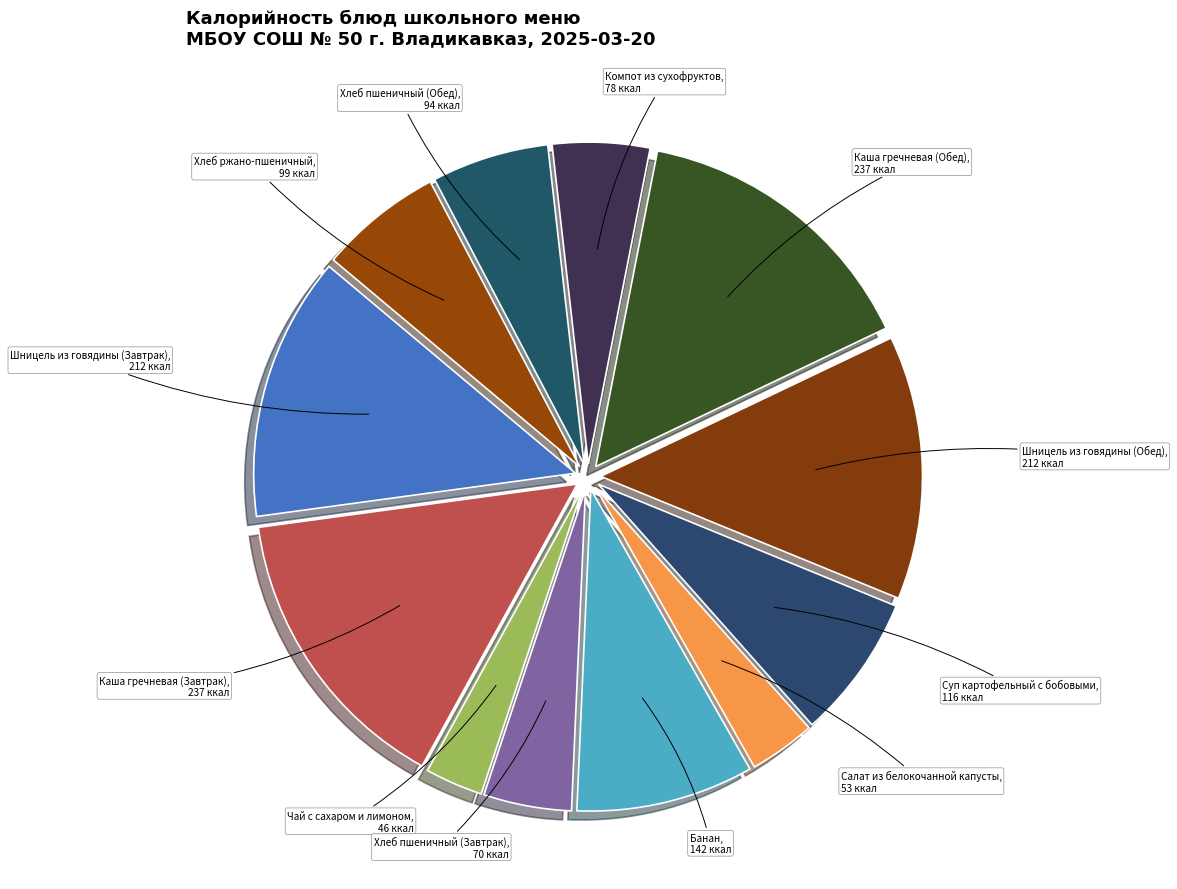

Is it true that Каша гречневая (Обед) is 5% of the pie?

False